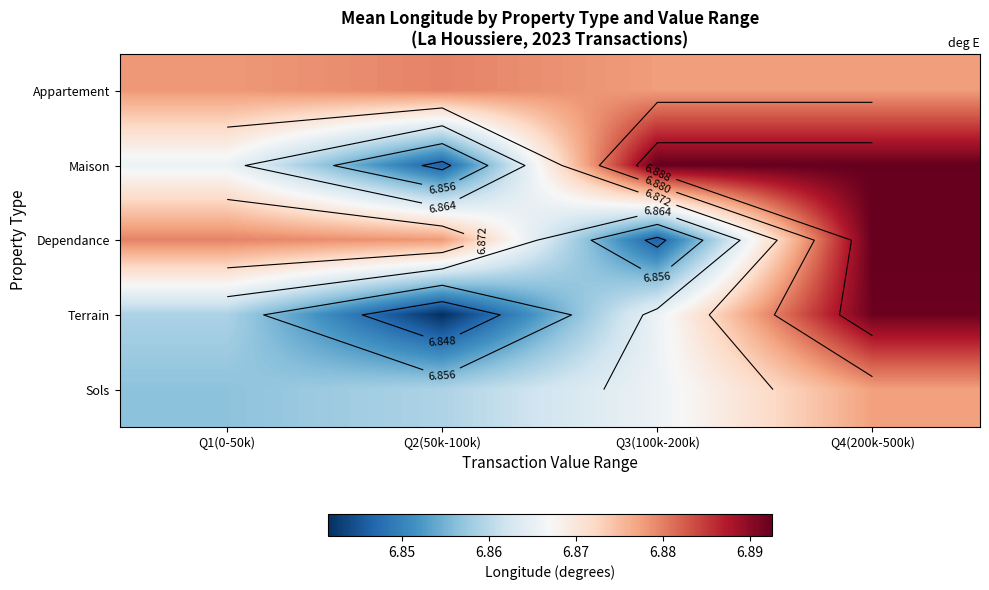

Read the Dependance value at Q4(200k-500k).

6.9